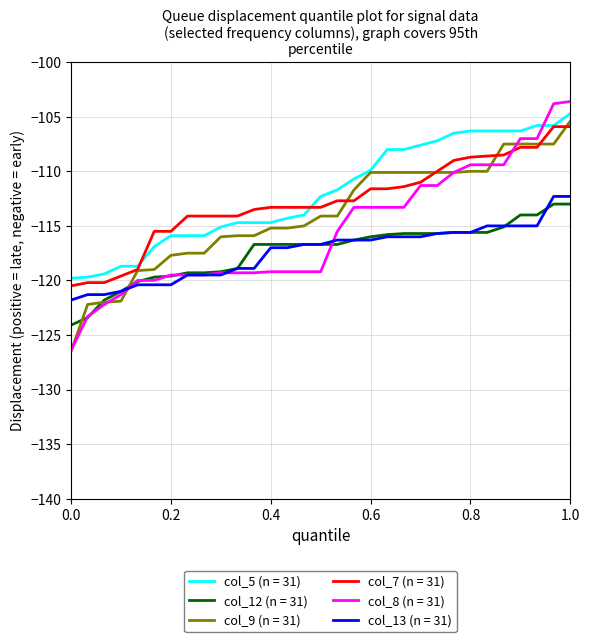

What is the smallest value displayed?

-126.5